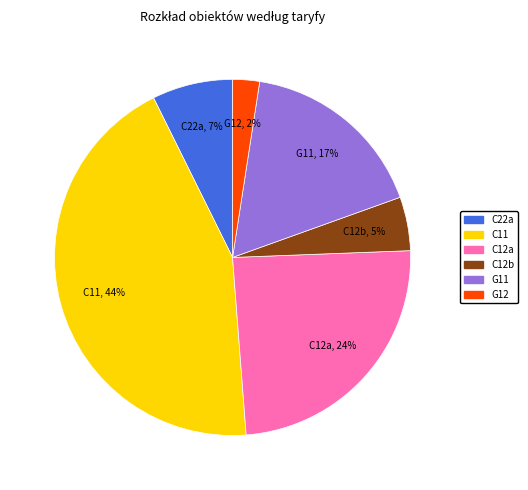

To the nearest percent, what is the average slice percentage?

17%